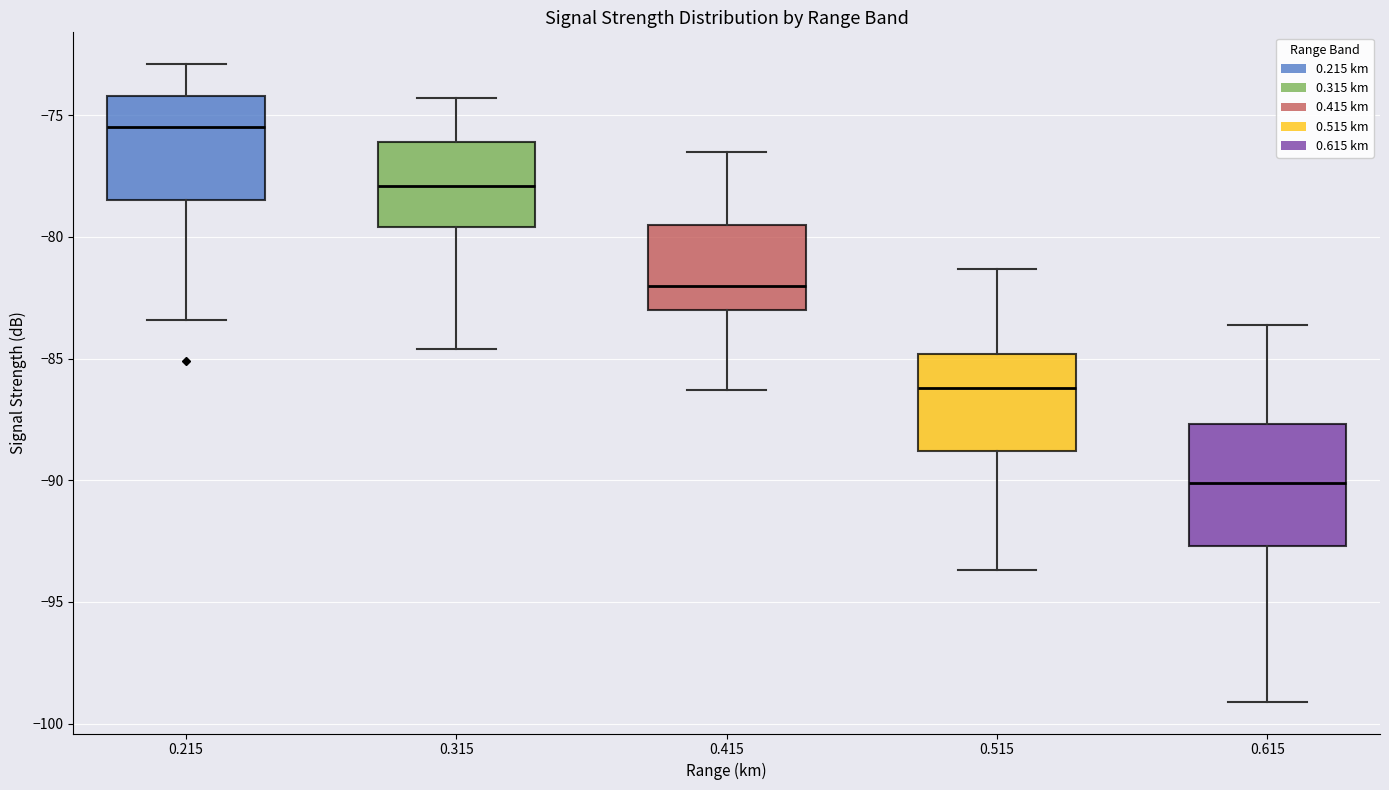

Which box has the lowest median line?

0.615